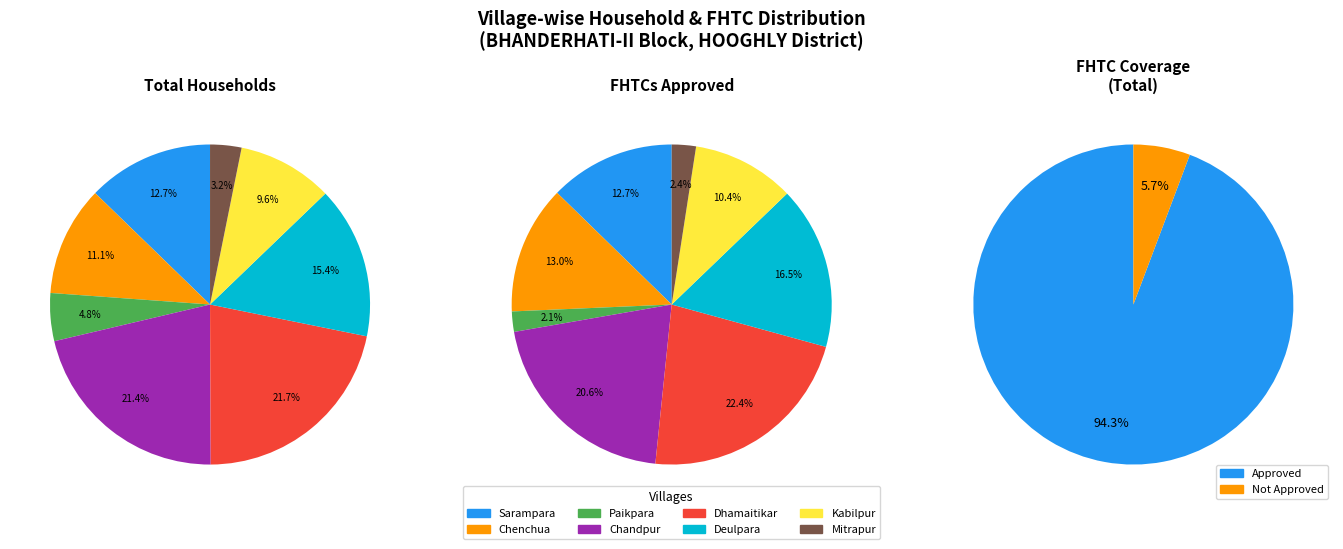

Does 6 account for over 50% of the chart?

No